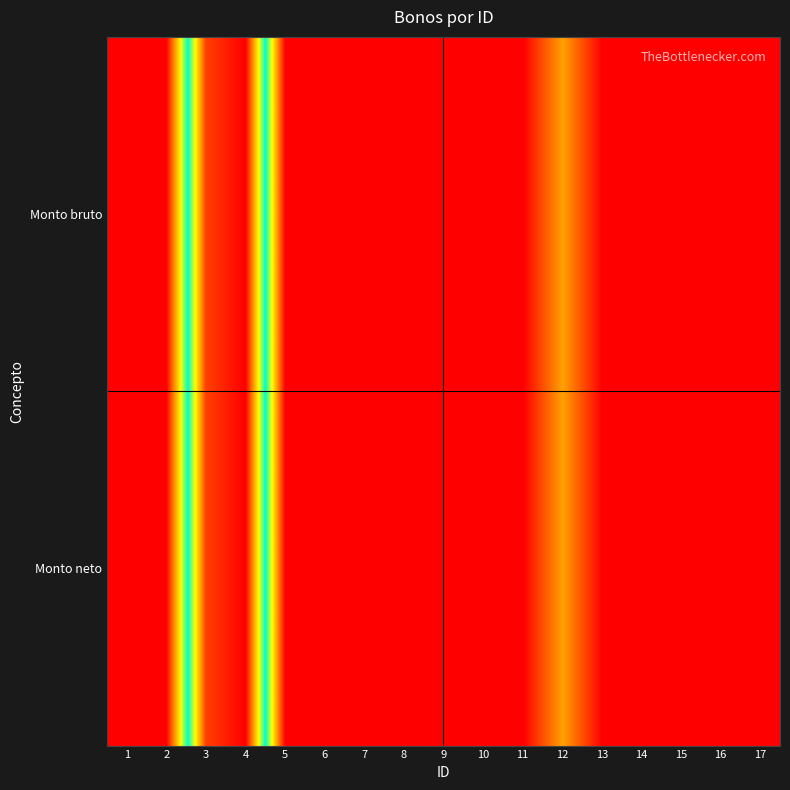

At how many categories does at least one series exceed 1967?

15